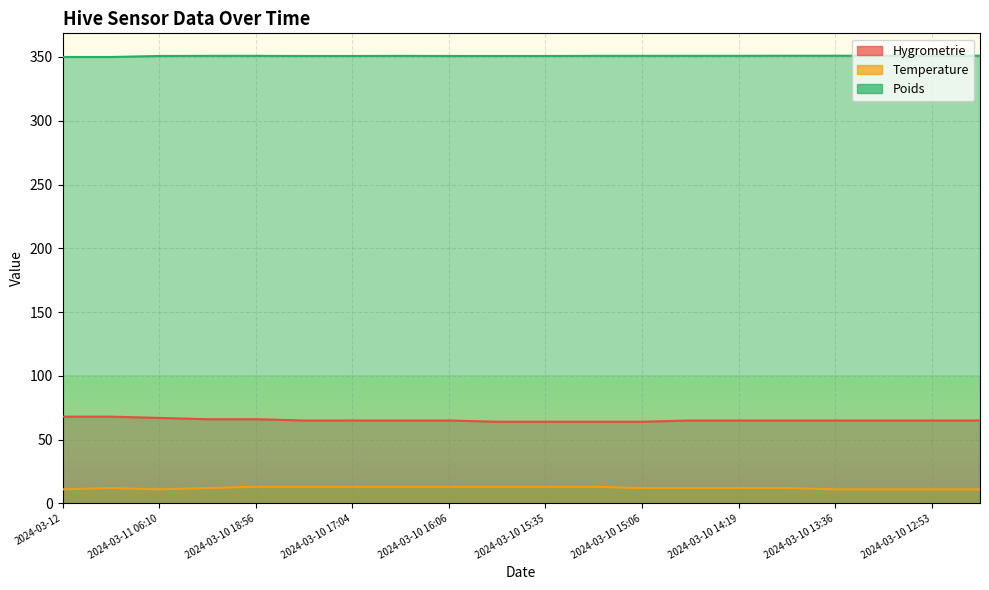

What is the label of the 18th point from the left?

2024-03-10 13:14